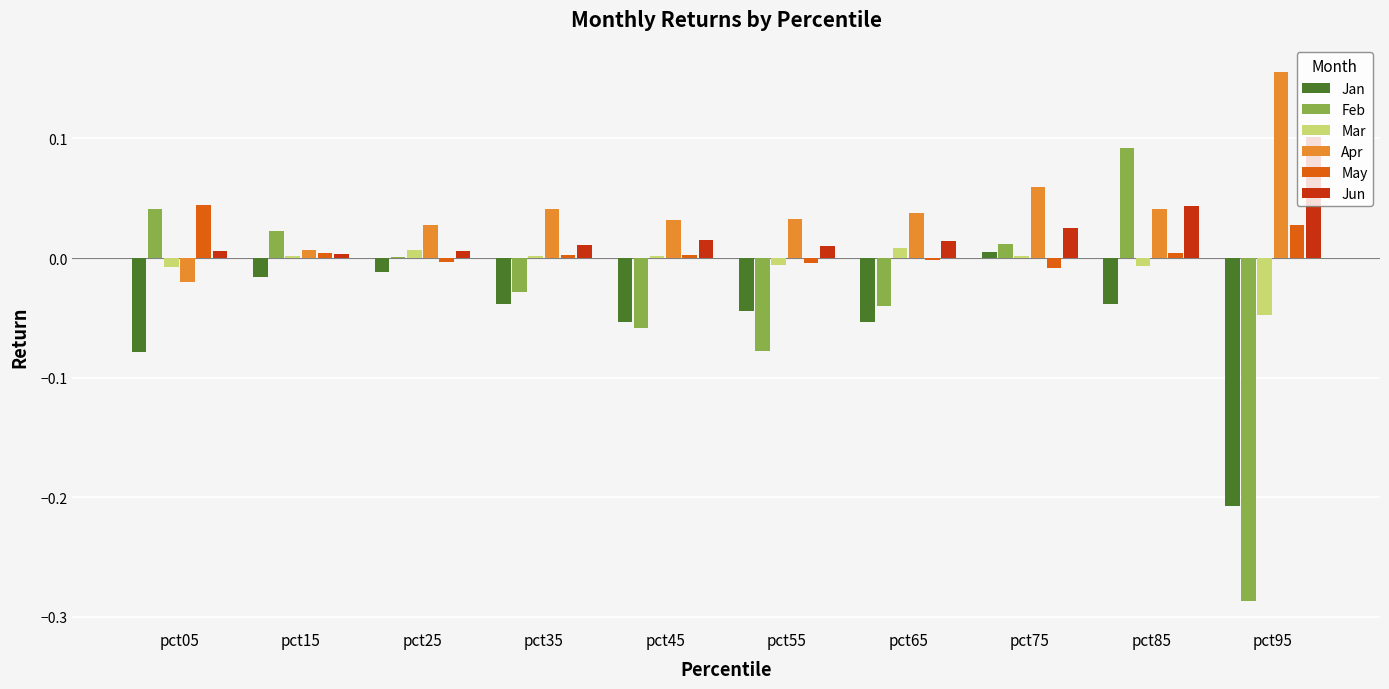

Does the chart contain stacked bars?

No